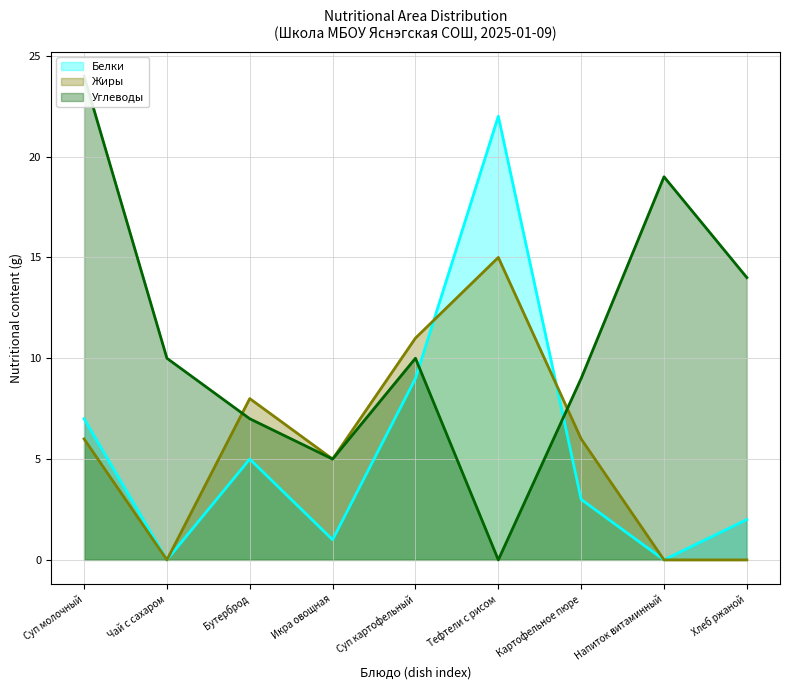

At Чай с сахаром, list the series in order from largest to smallest.

Углеводы, Белки, Жиры